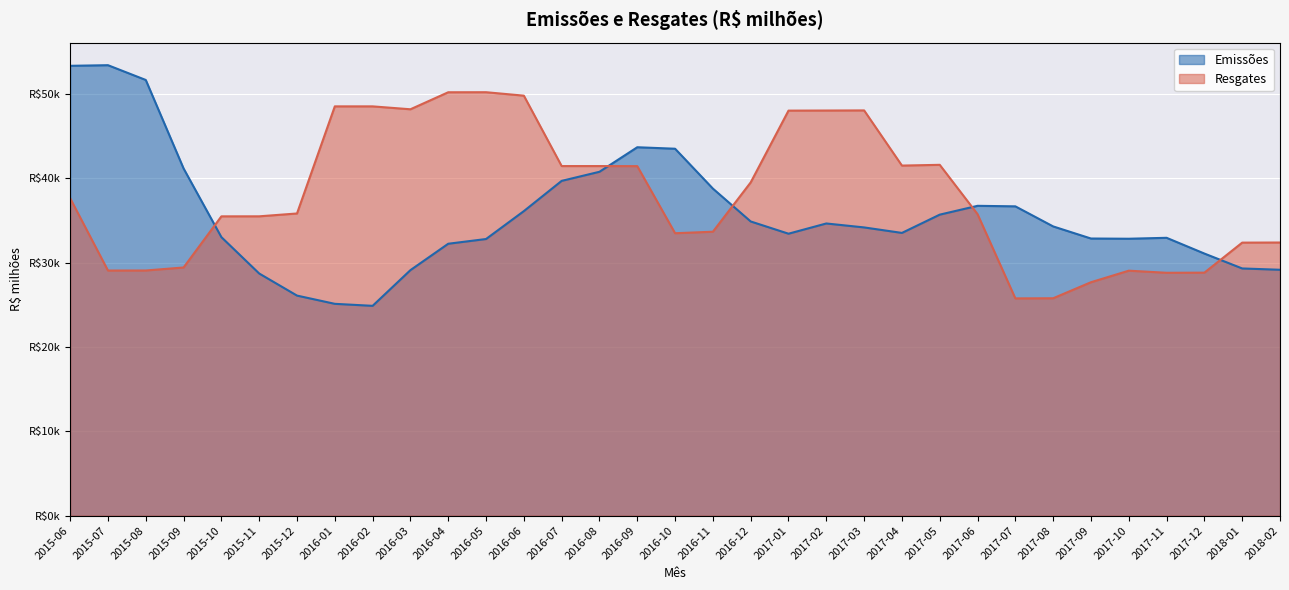

What is the average value of the Resgates series?

37935.1